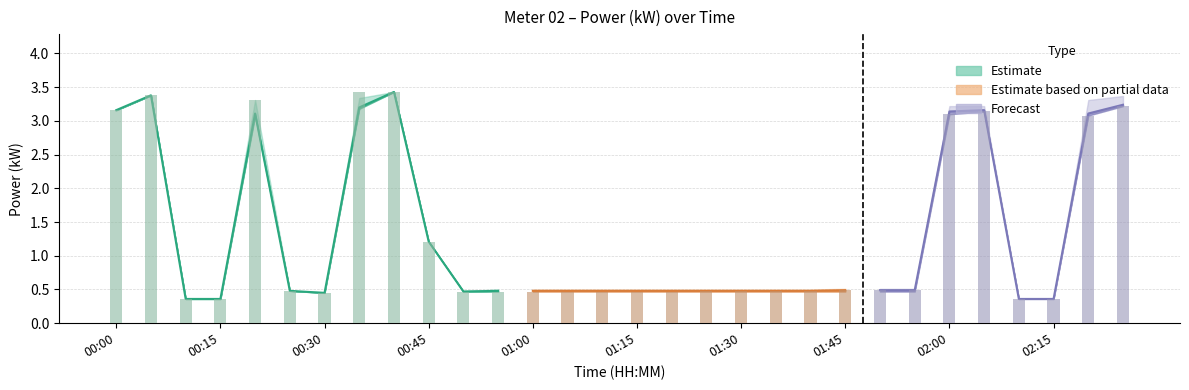

Which has a higher value, 00:15 or 01:20?

01:20